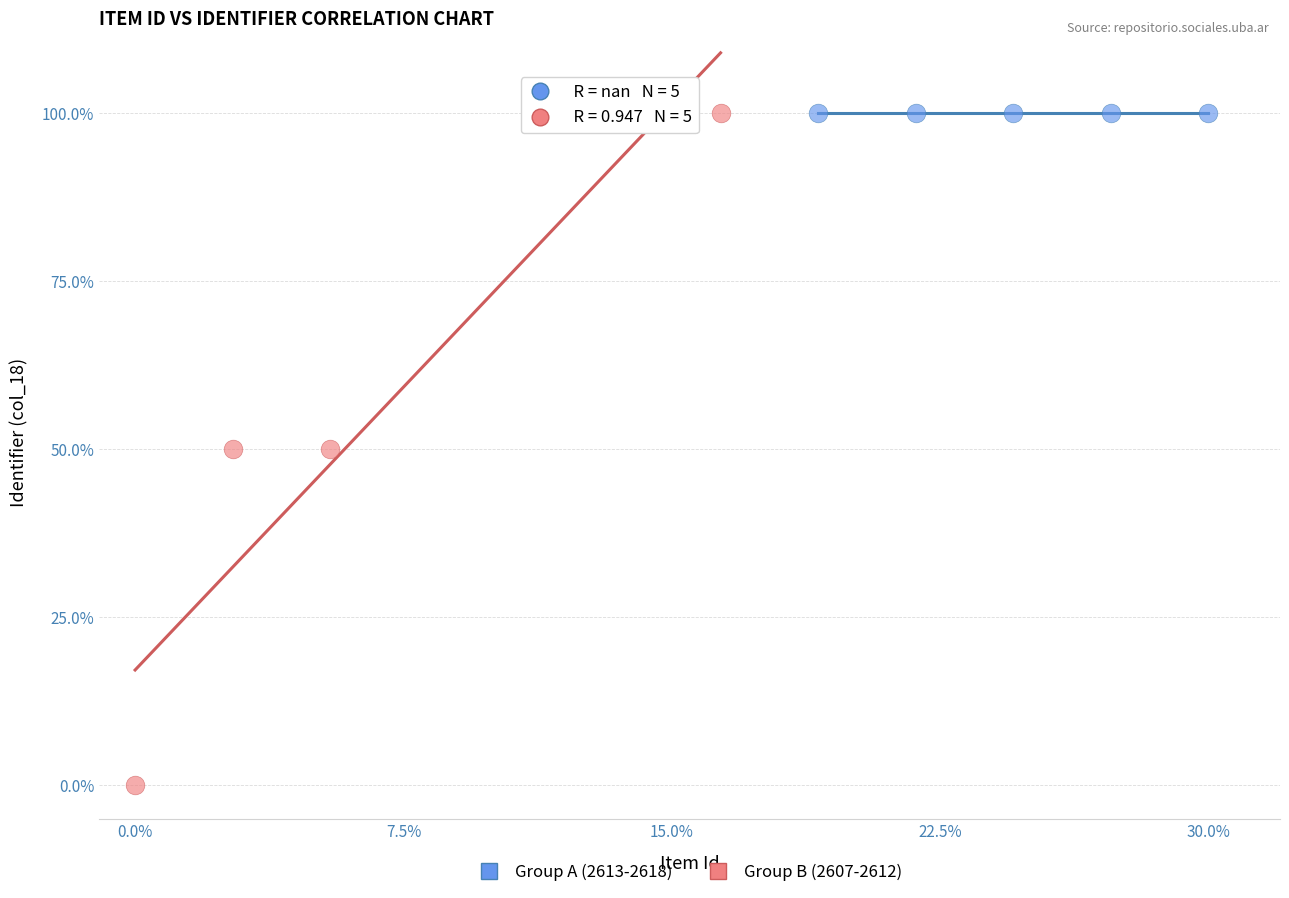

Which series reaches the minimum Y coordinate?

Group B (2607-2612)